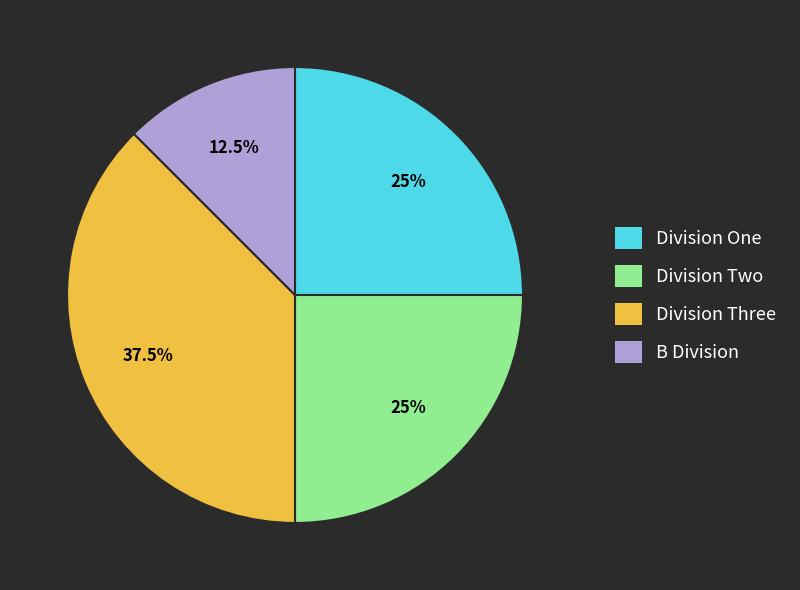

Does any single category account for the majority?

No